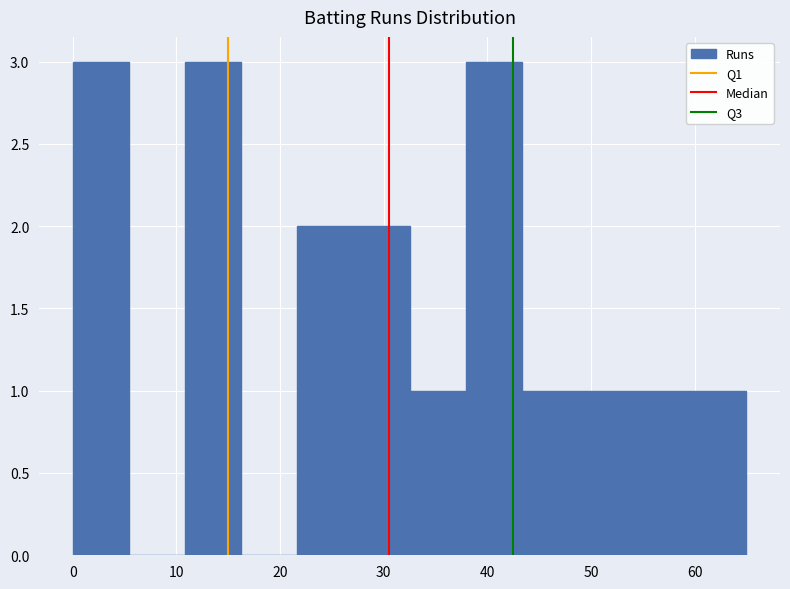

Reading left to right, transcribe this chart: for each bar, give the range it covers on the x-axis and its height. Neither the bar edges nor the heights are printed on the chart, so give them approximately, as read against the axes.

0 to 5: 3
5 to 11: 0
11 to 16: 3
16 to 22: 0
22 to 27: 2
27 to 33: 2
33 to 38: 1
38 to 43: 3
43 to 49: 1
49 to 54: 1
54 to 60: 1
60 to 65: 1